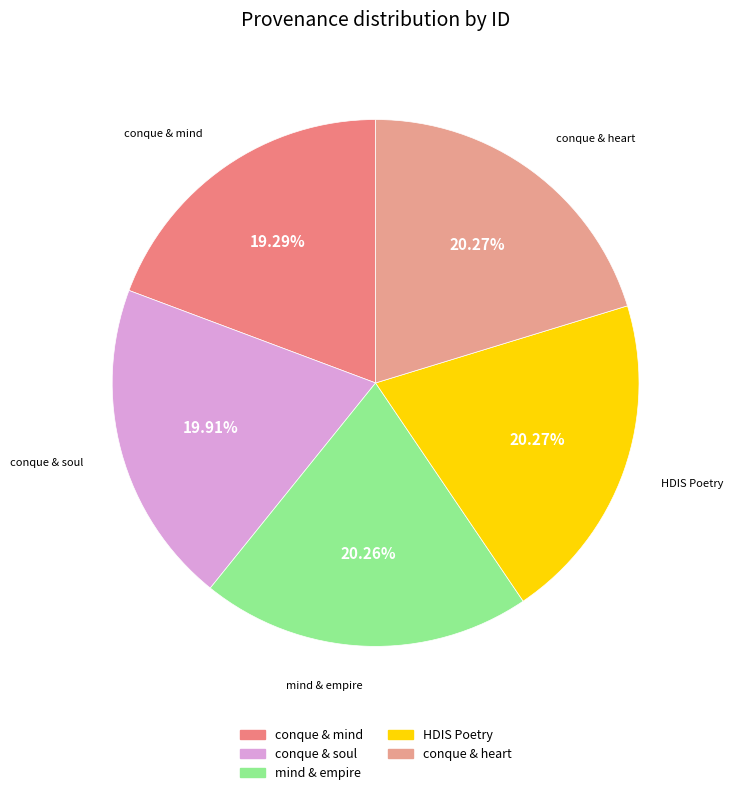

To the nearest percent, what is the difference between the largest and smallest slice percentages?

1%